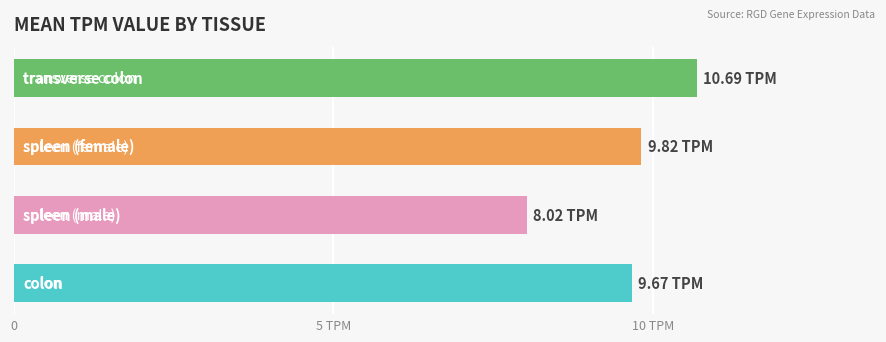

What is the smallest value displayed?

8.0